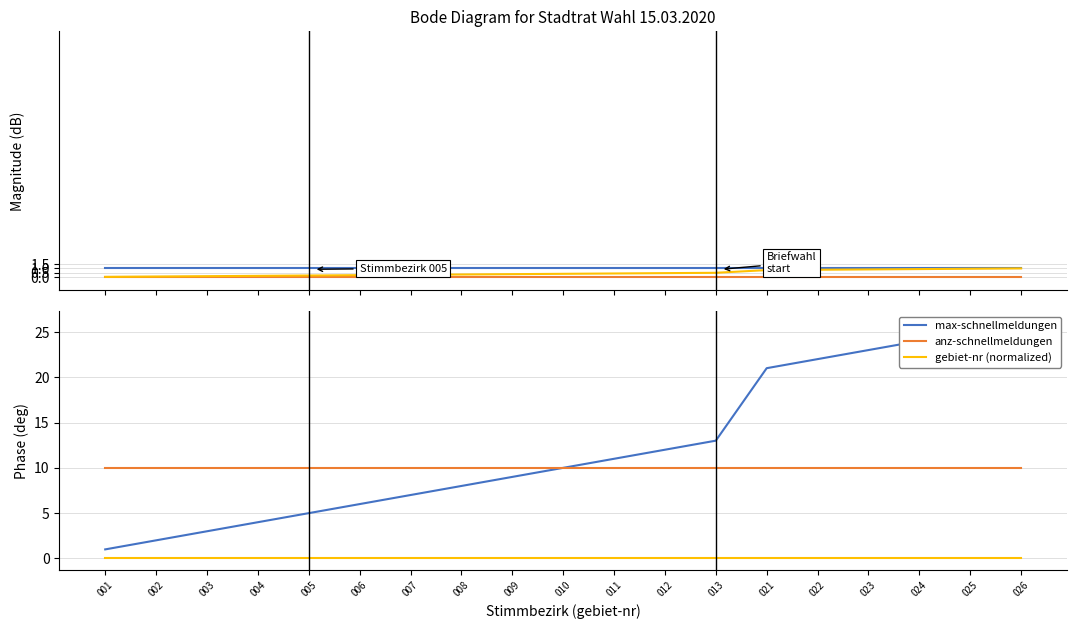

Between 003 and 006, which is larger?

003